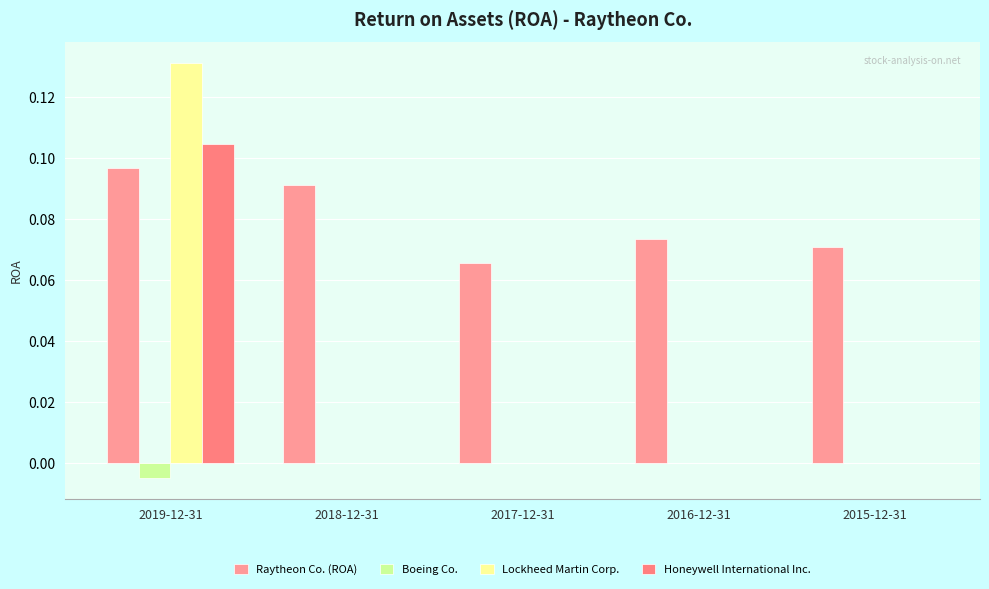

Count the number of data series in this chart.

4